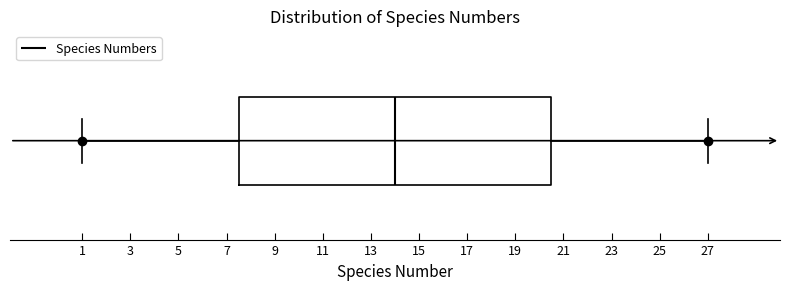

Transcribe this box plot: give where the median line is, the range the box spans, and where the two whiskers end, as read against the x-axis. The values are not printed on the chart, so give them approximately, as read against the axis.

median 14.0, box 7.6 to 20.6, whiskers 1.0 to 27.0